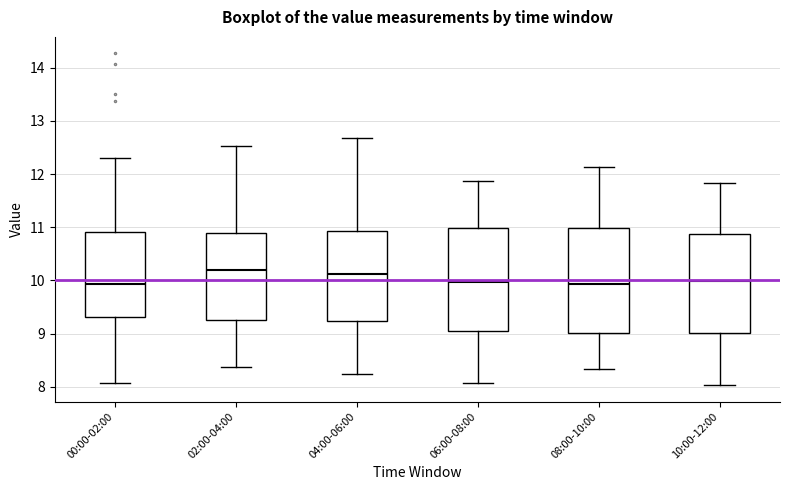

Reading left to right, transcribe this box plot: for each box, give where its median line is, the range the box spans, and where its two whiskers end, as read against the y-axis. The values are not printed on the chart, so give them approximately, as read against the axis.

00:00-02:00: median 9.9, box 9.3 to 10.9, whiskers 8.1 to 12.3
02:00-04:00: median 10.2, box 9.3 to 10.9, whiskers 8.4 to 12.5
04:00-06:00: median 10.1, box 9.2 to 10.9, whiskers 8.2 to 12.7
06:00-08:00: median 10.0, box 9.0 to 11.0, whiskers 8.1 to 11.9
08:00-10:00: median 9.9, box 9.0 to 11.0, whiskers 8.3 to 12.1
10:00-12:00: median 10.0, box 9.0 to 10.9, whiskers 8.0 to 11.8